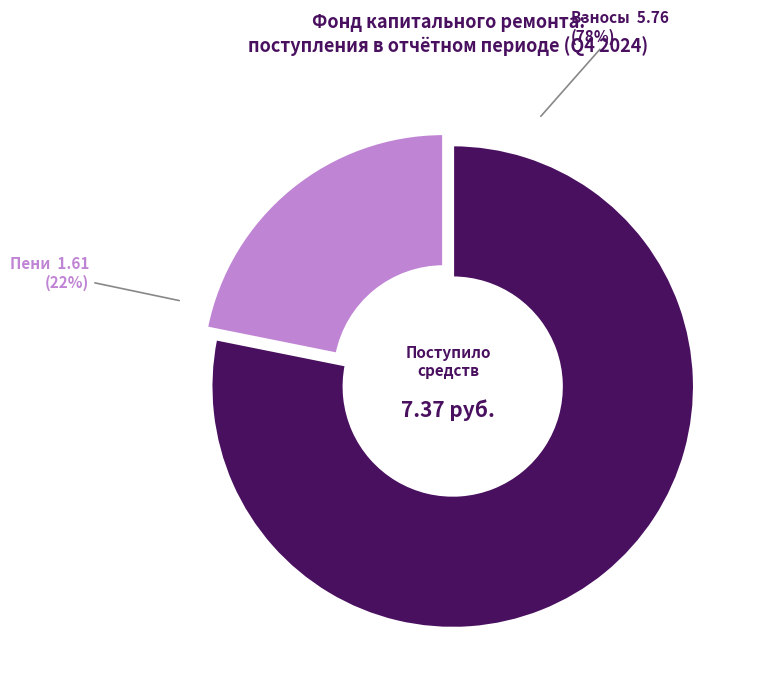

Count the number of slices in the pie.

2